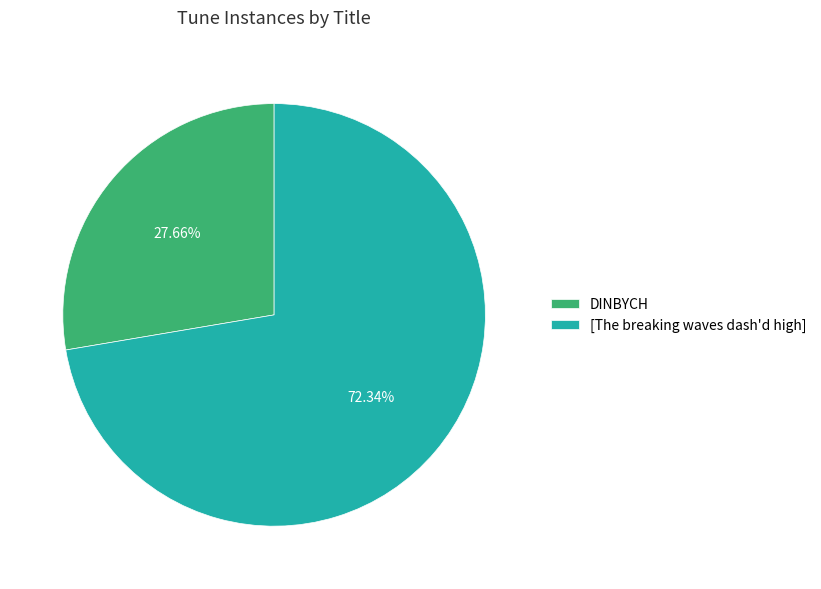

Between [The breaking waves dash'd high] and DINBYCH, which is larger?

[The breaking waves dash'd high]